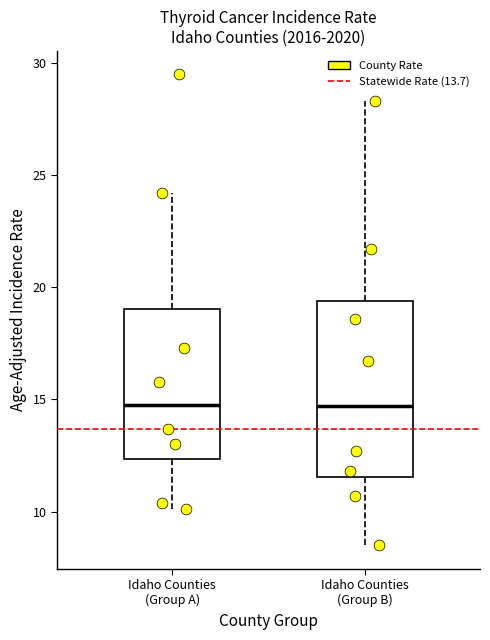

Reading left to right, read every box against the y-axis: the position of its median line, the range the box covers, and the ends of its whiskers. The values are not printed on the chart, so give them approximately, as read against the axis.

Idaho Counties (Group A): median 15.0, box 12.5 to 19.0, whiskers 10.0 to 24.0
Idaho Counties (Group B): median 14.5, box 11.5 to 19.5, whiskers 8.5 to 28.5